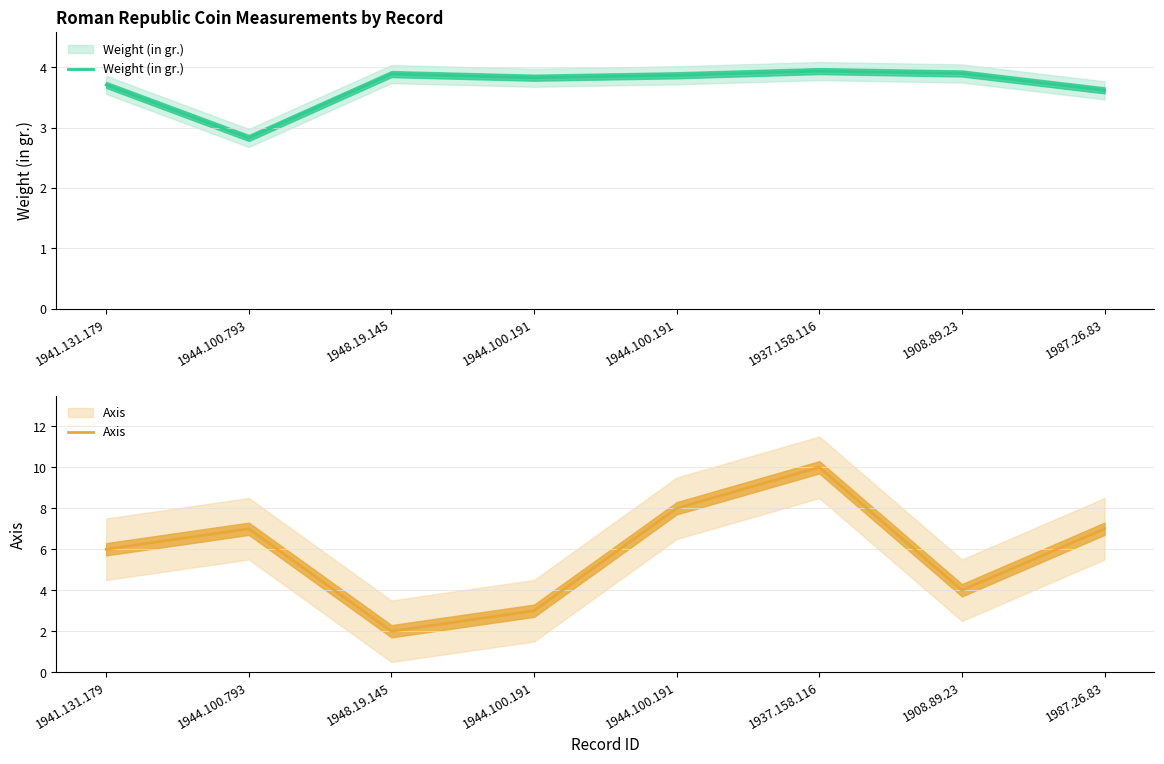

What is the sum of all Weight (in gr.) values?

29.6